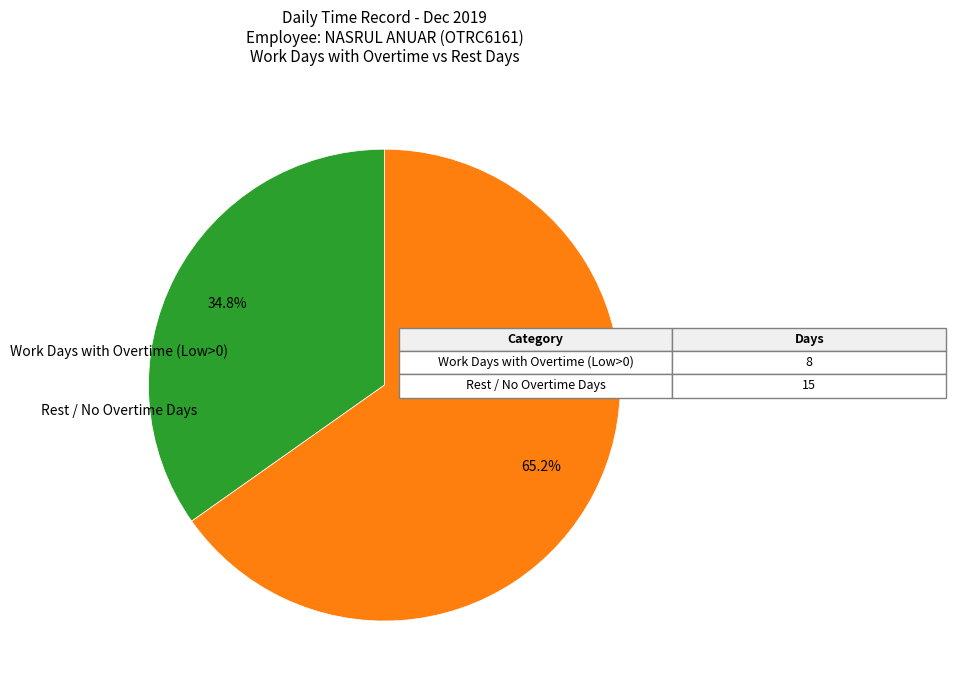

Is there any slice that represents more than half of the pie?

Yes